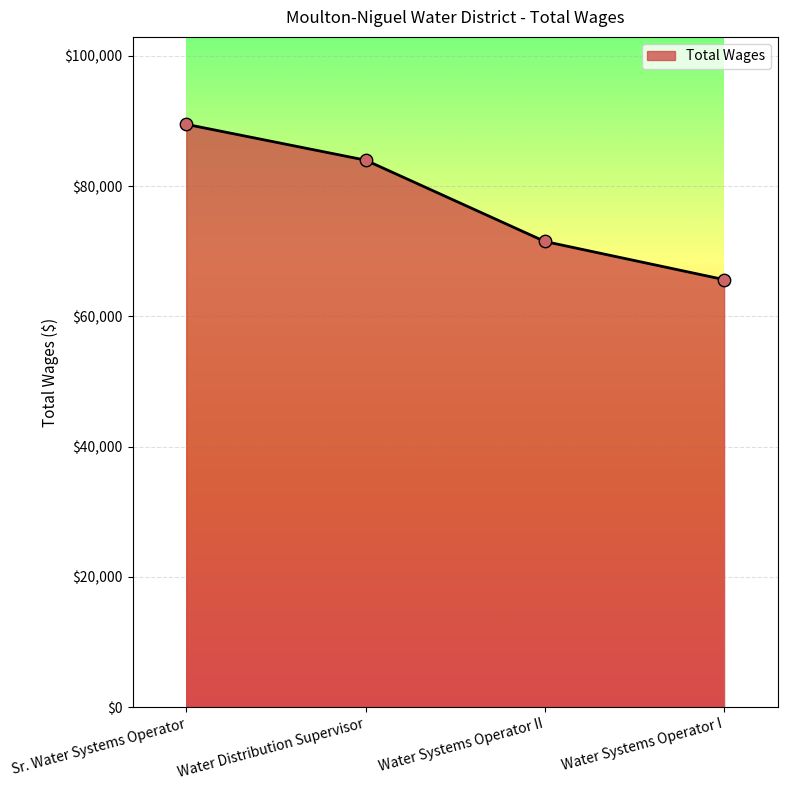

What is the change in value from Water Distribution Supervisor to Water Systems Operator I?

-18342